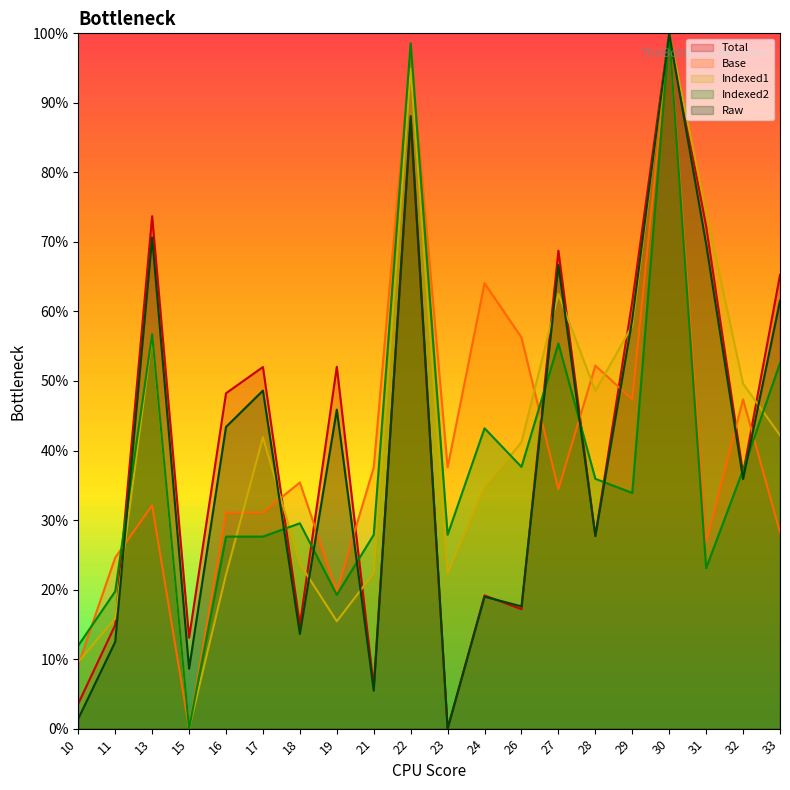

What is the spread (max minus min) of values at 18?

0.2